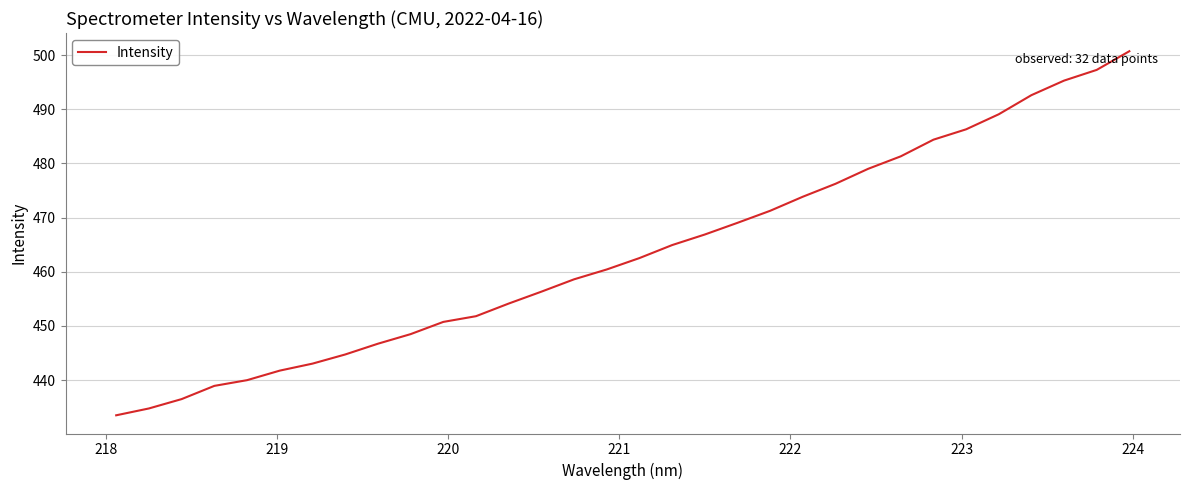

What is the smallest value displayed?

433.5